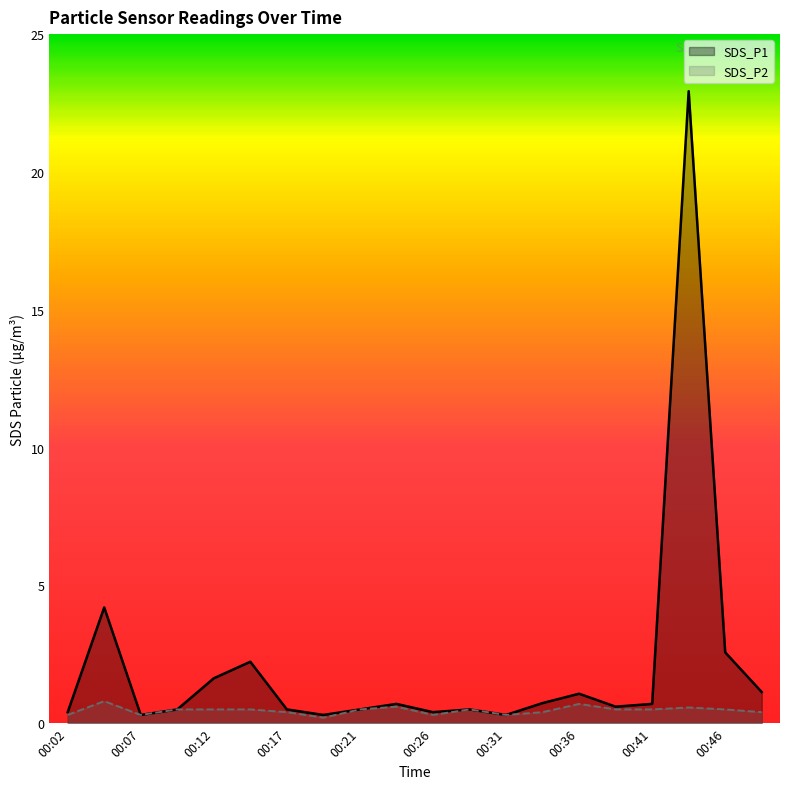

How many interior local peaks does the SDS_P2 series have?

5